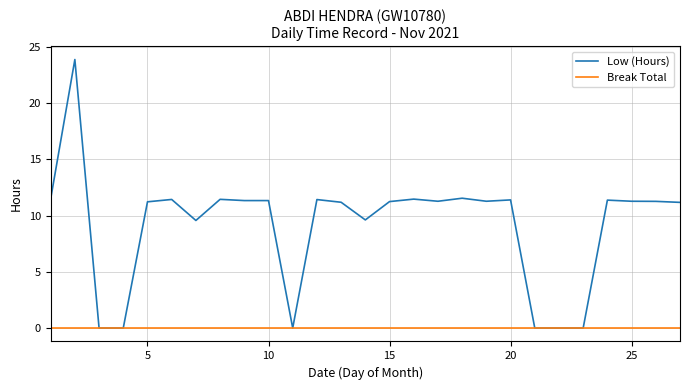

What are all the series names shown in the legend?

Low (Hours), Break Total